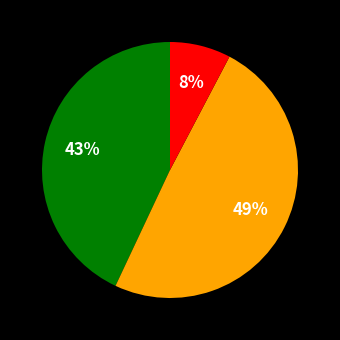

Does any single category account for the majority?

No